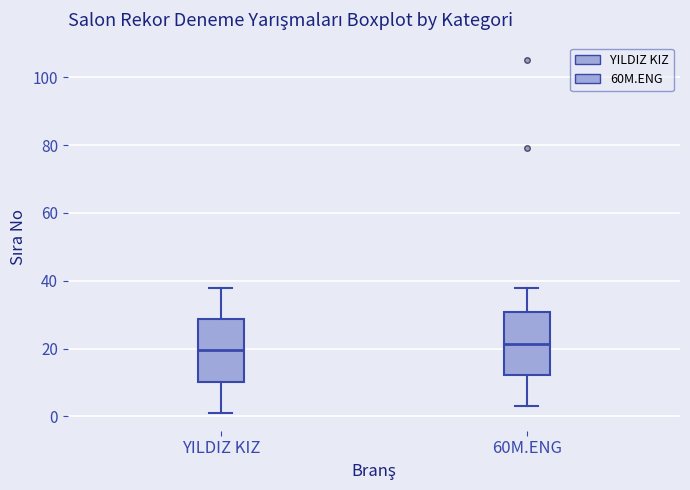

Where is the lower edge of the box for YILDIZ KIZ on the y-axis? The values are not printed on the chart, so give them approximately, as read against the axis.

10